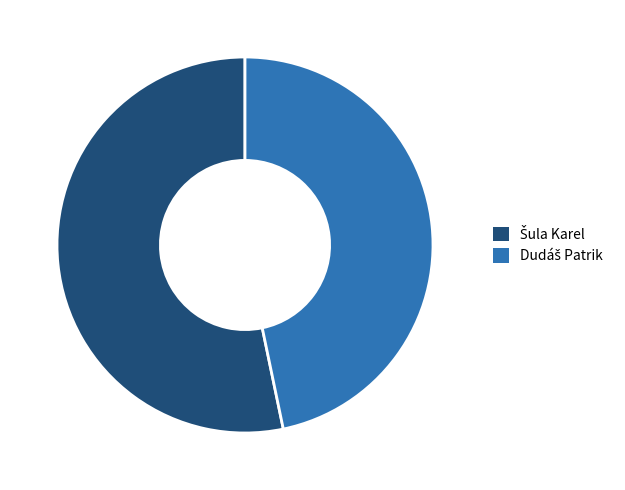

Is there a majority slice in this chart?

Yes